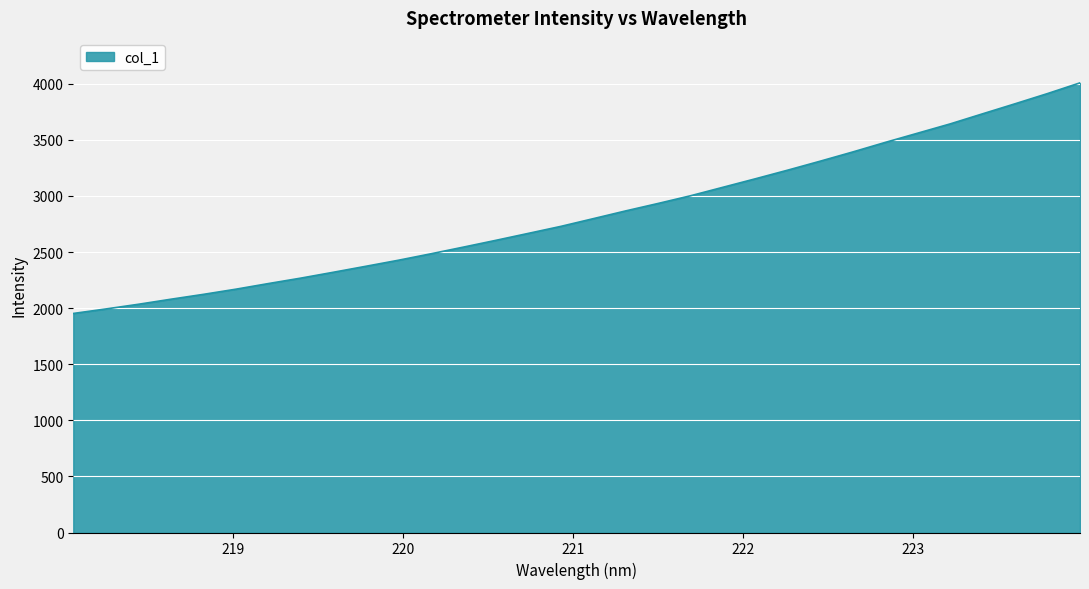

How many lines are shown in the chart?

1